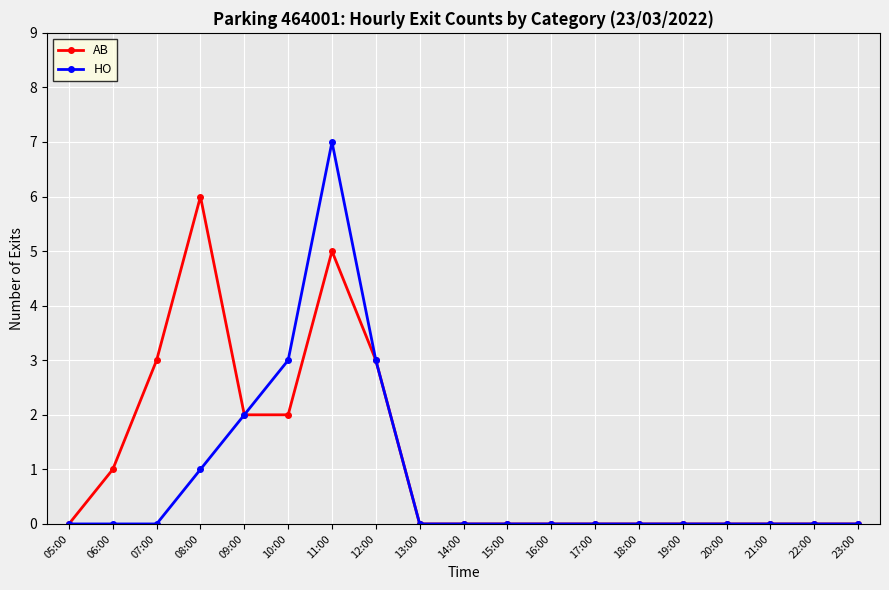

Rank the series by their maximum value, from lowest to highest.

AB, HO